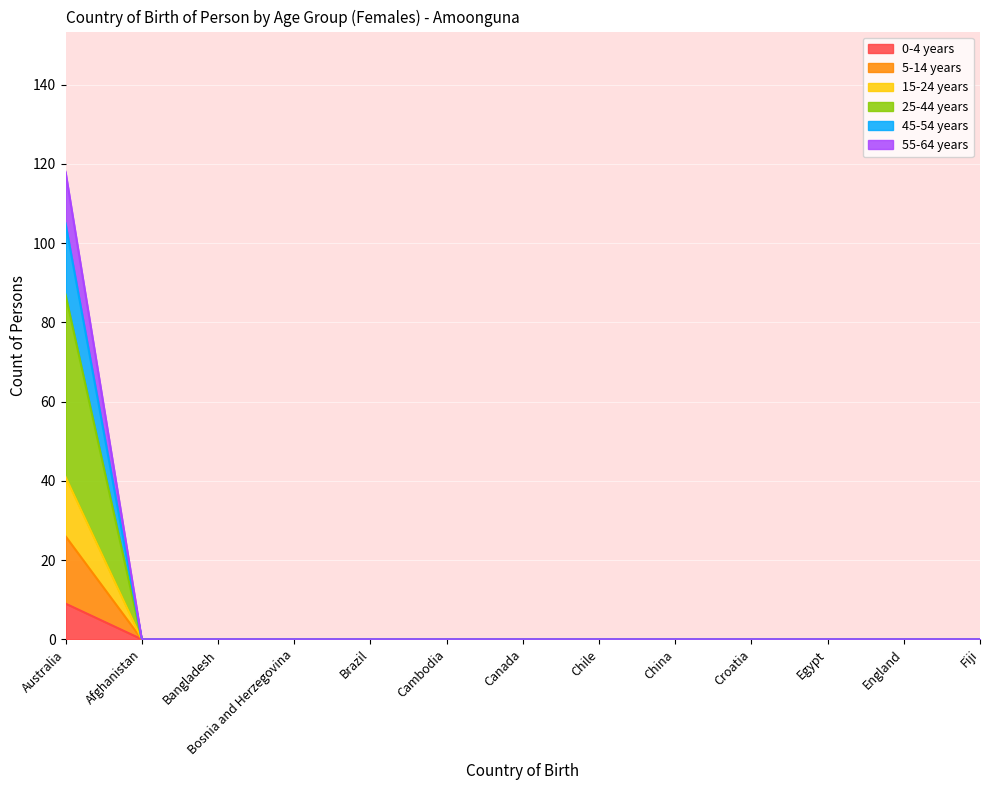

Which has a higher value, Chile or Brazil?

Chile